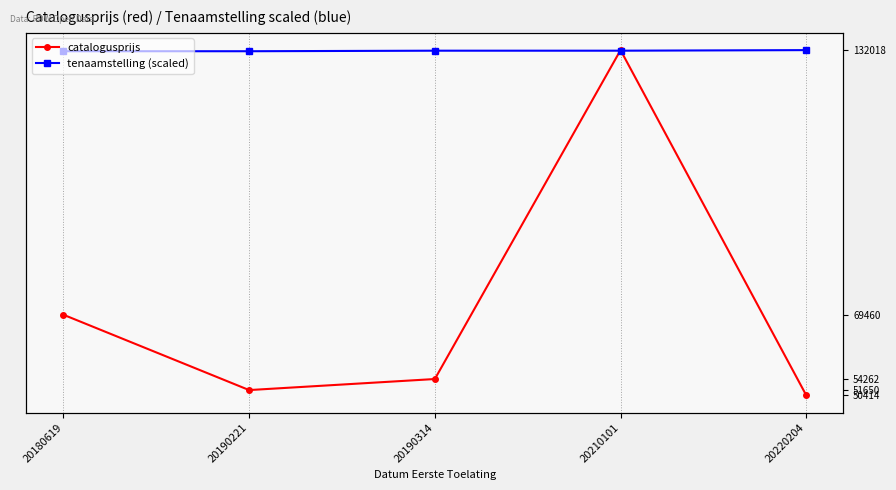

What is the total value across all series at 20210101?

263901.0